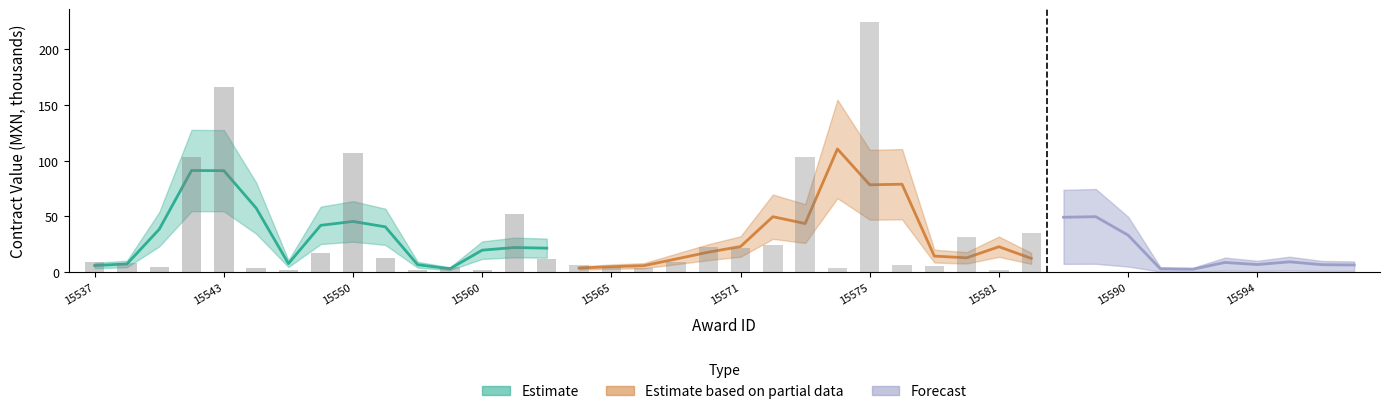

Is it true that Estimate equals 281.7 at 15543?

False